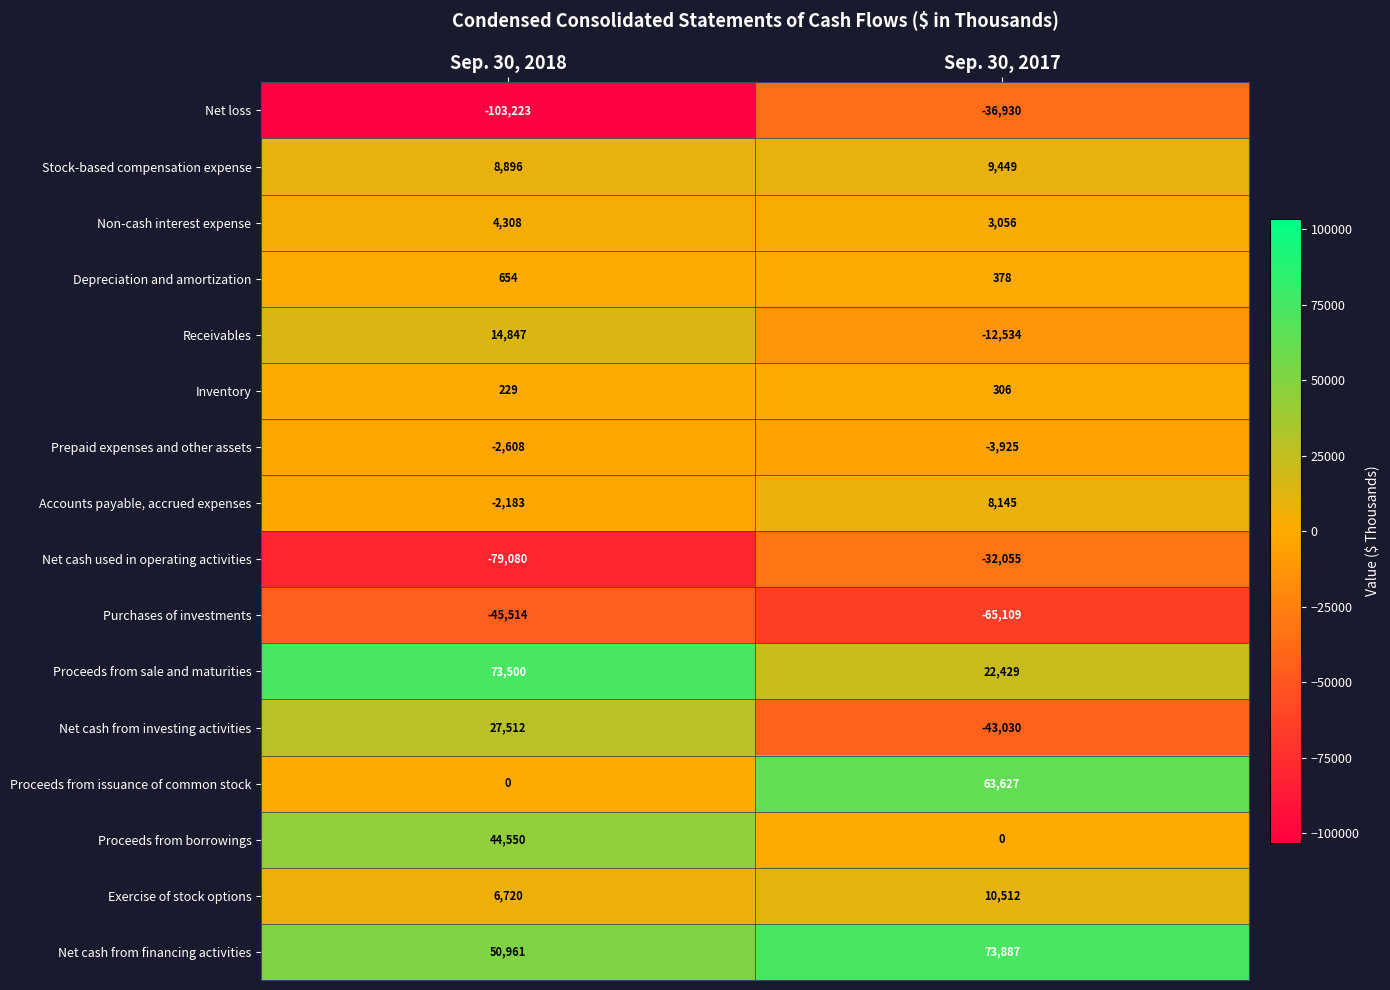

What is the approximate value of Prepaid expenses and other assets at Sep. 30, 2017?

-3925